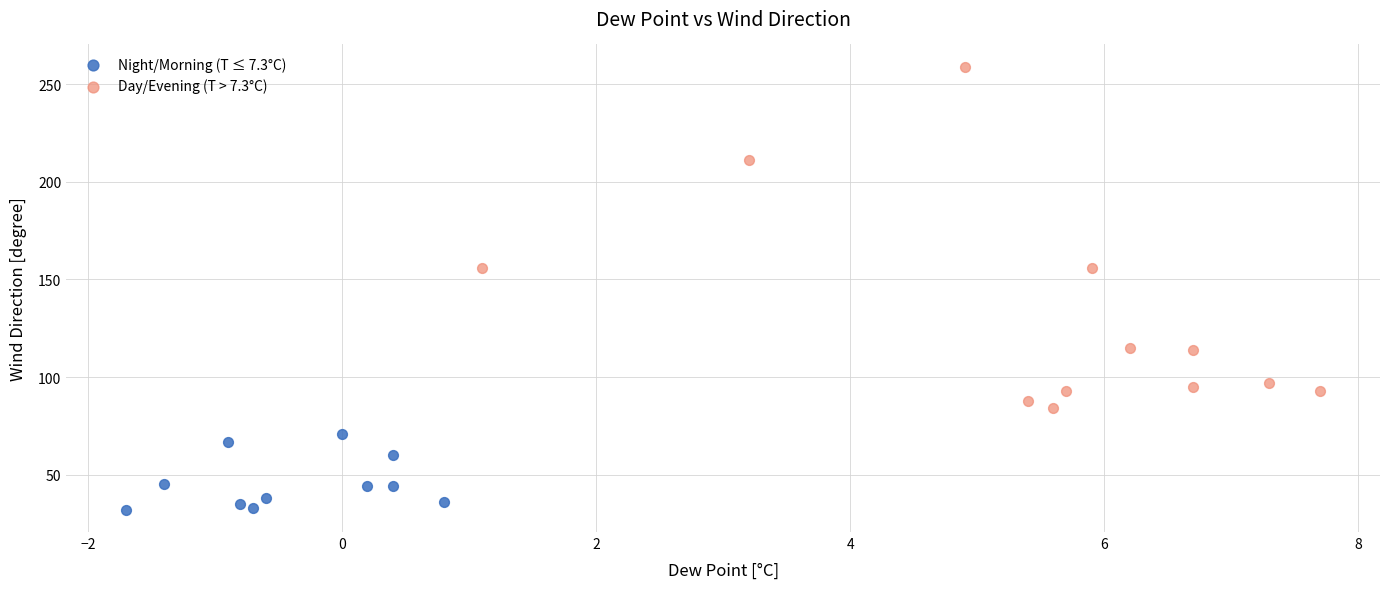

Which series has the largest Y range (max minus min)?

Day/Evening (T > 7.3°C)